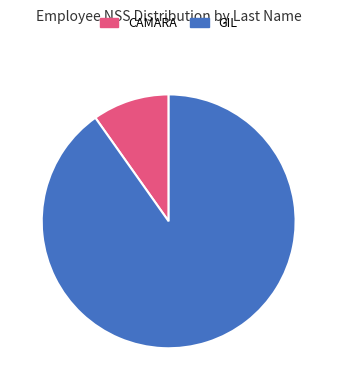

Does CAMARA account for over 50% of the chart?

No